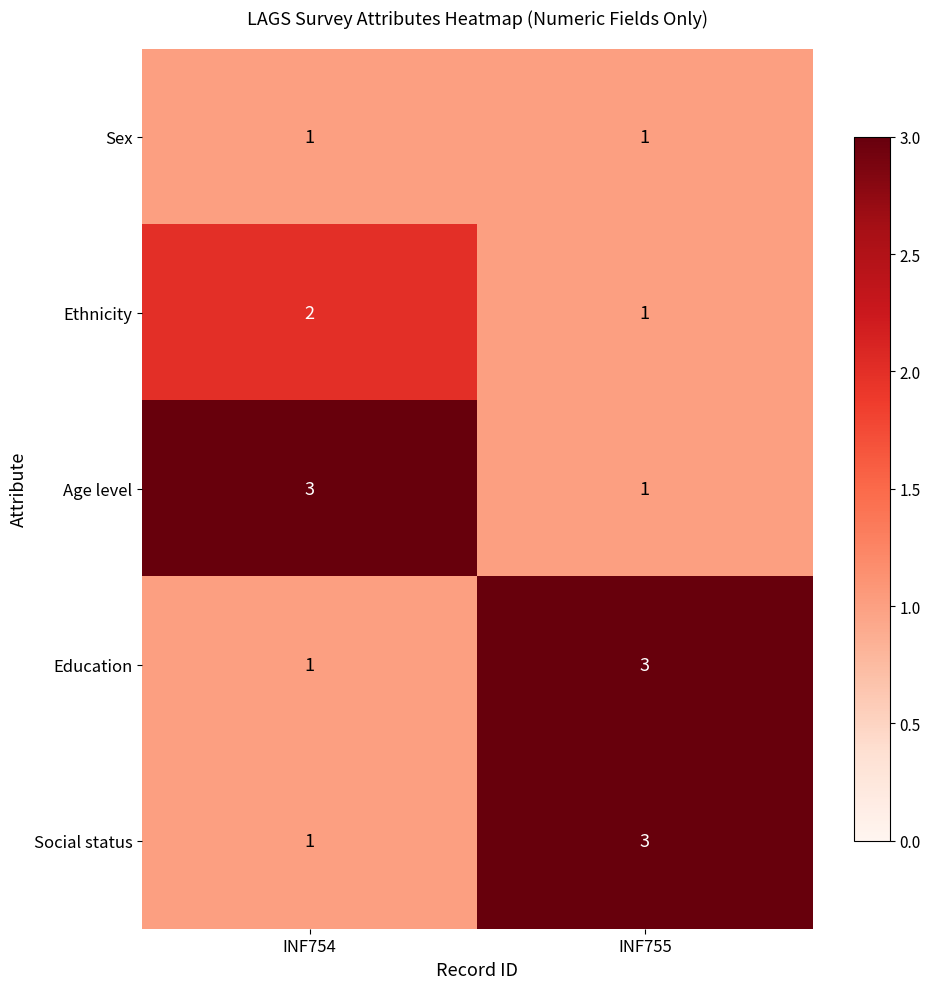

Rank the categories by Ethnicity value from highest to lowest.

INF754, INF755